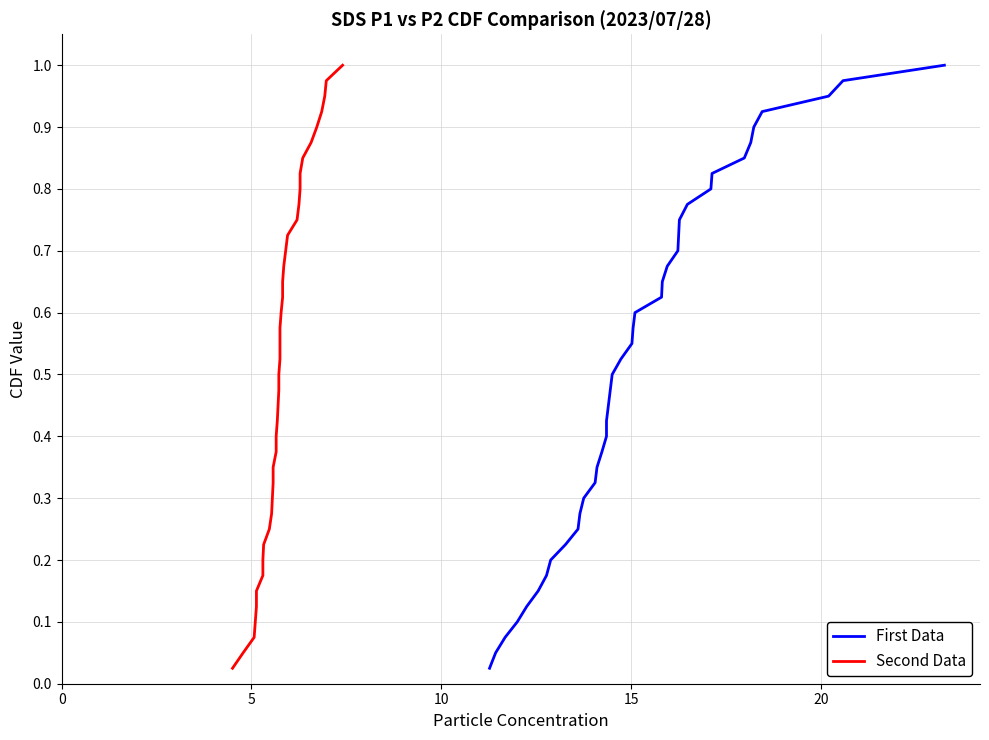

Reading right to left, extract all data points from this chart.

First Data: 1.0	1.0	0.9	0.9	0.9	0.9	0.8	0.8	0.8	0.8	0.8	0.7	0.7	0.7	0.7	0.6	0.6	0.6	0.6	0.5	0.5	0.5	0.5	0.4	0.4	0.4	0.3	0.3	0.3	0.3	0.2	0.2	0.2	0.2	0.1	0.1	0.1	0.1	0.1	0.0
Second Data: 1.0	1.0	0.9	0.9	0.9	0.9	0.8	0.8	0.8	0.8	0.8	0.7	0.7	0.7	0.7	0.6	0.6	0.6	0.6	0.5	0.5	0.5	0.5	0.4	0.4	0.4	0.3	0.3	0.3	0.3	0.2	0.2	0.2	0.2	0.1	0.1	0.1	0.1	0.1	0.0